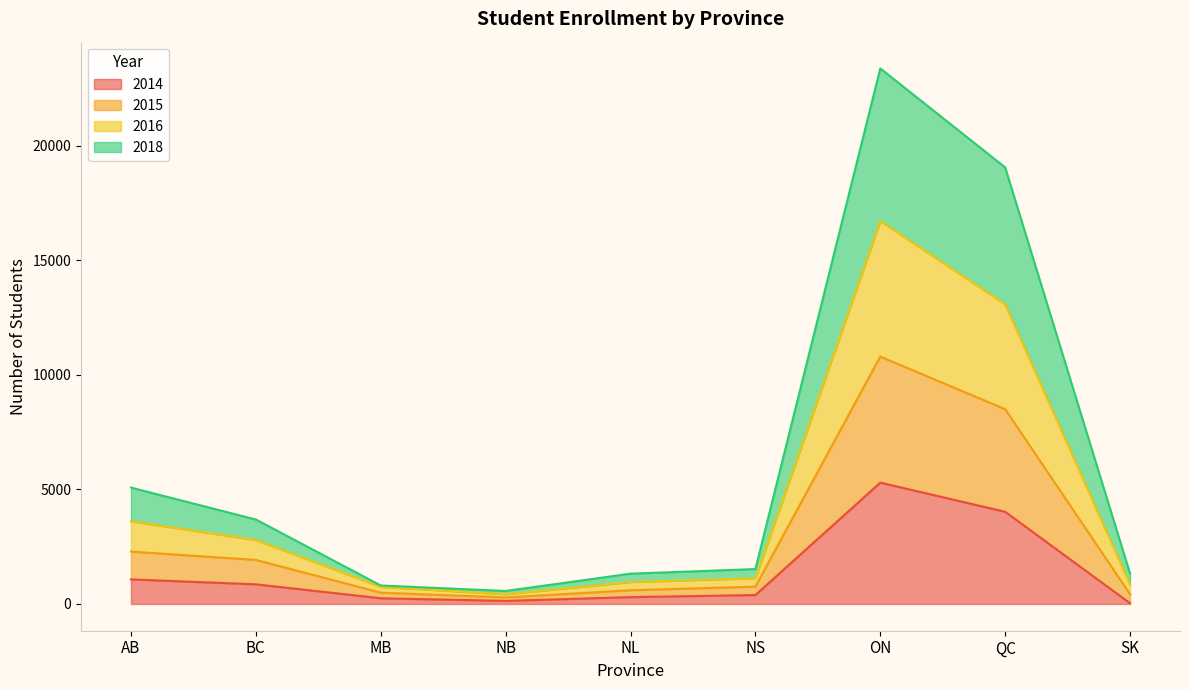

Is the value of 2016 at NS greater than the value of 2014 at NS?

Yes